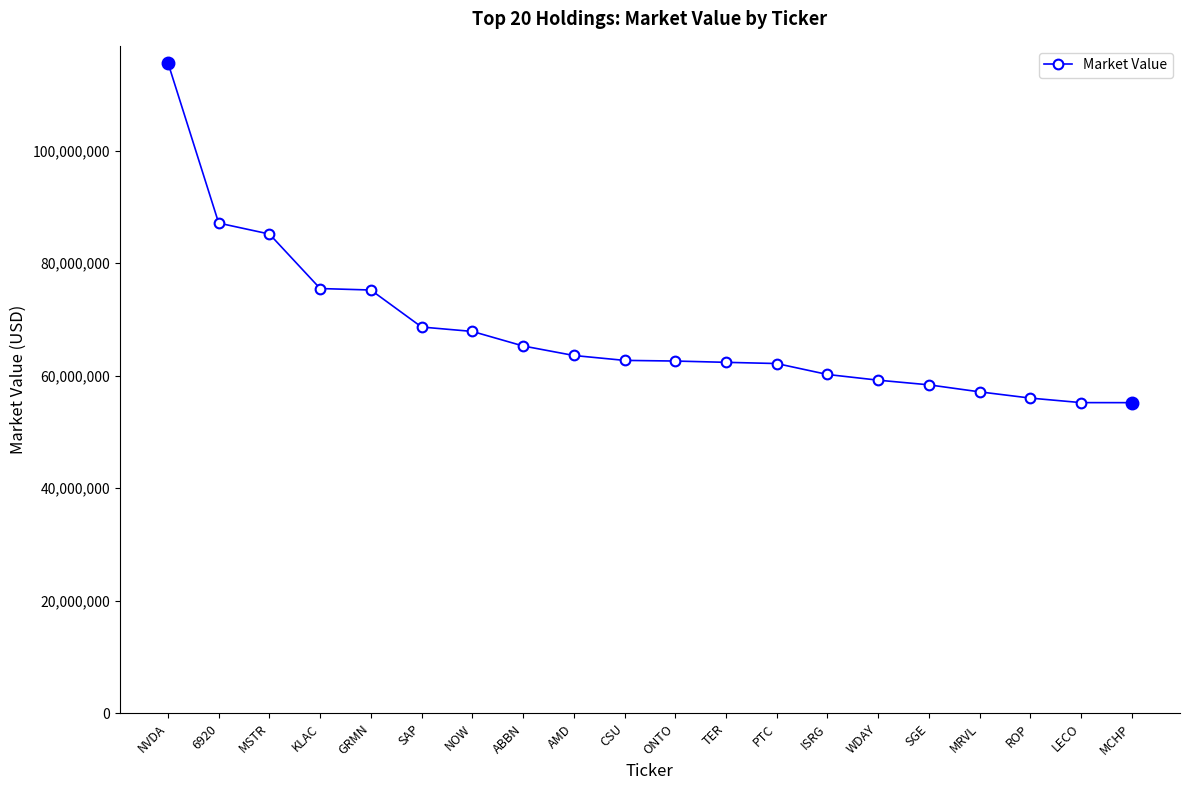

What is the difference between the values at GRMN and TER?

12850026.4